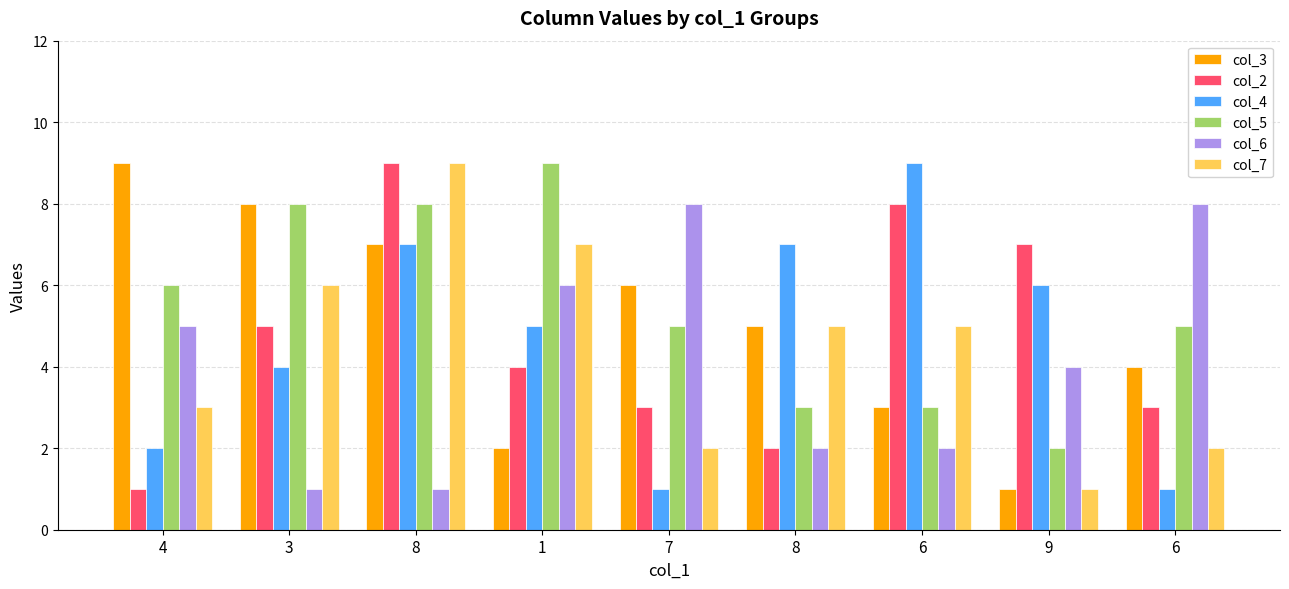

How many series are shown in this chart?

6